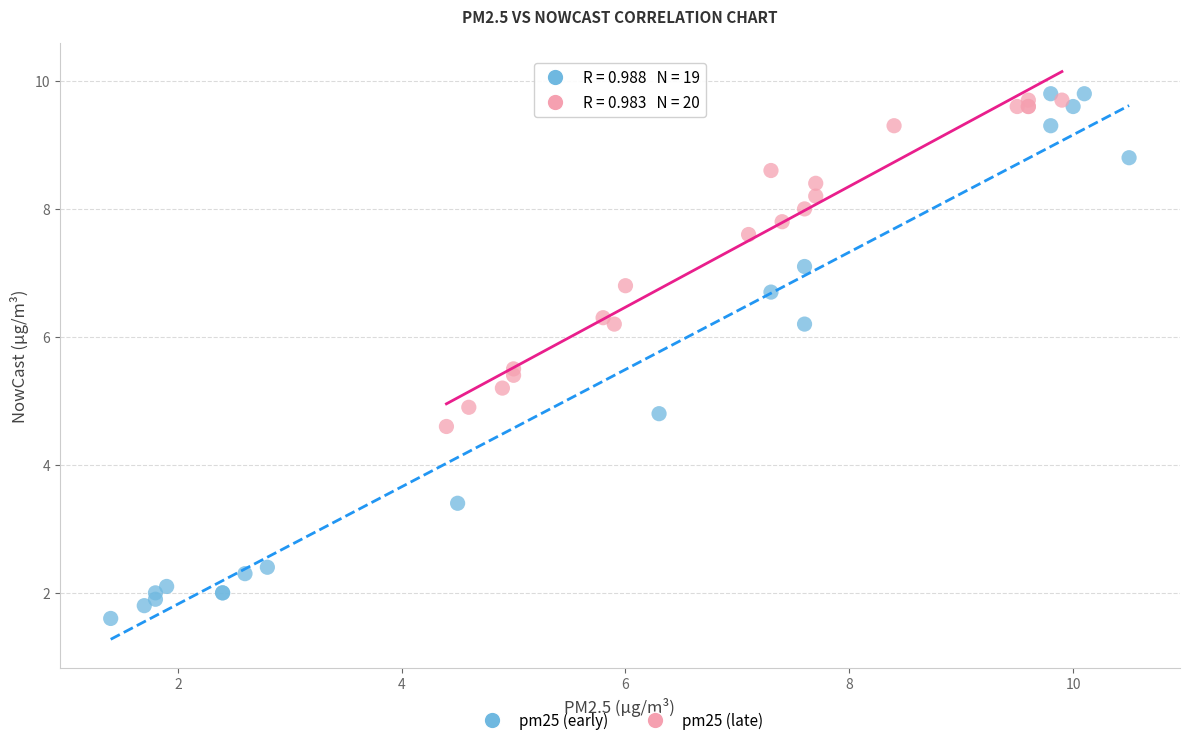

Which series contains the lowest Y value?

pm25 (early)